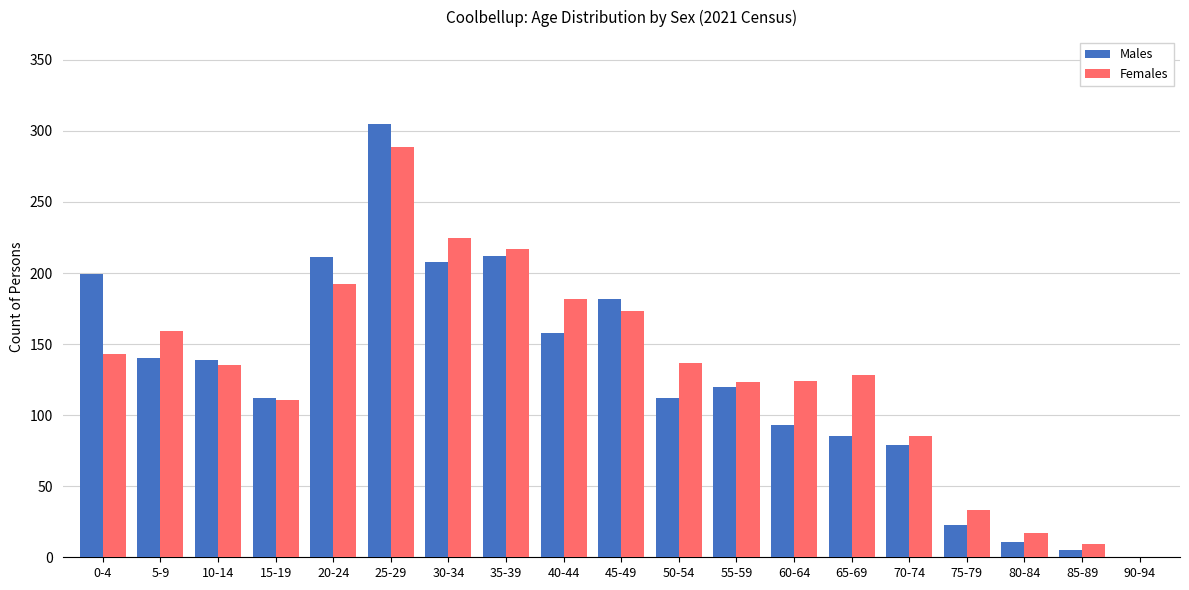

Is the value of Males at 80-84 greater than the value of Females at 5-9?

No